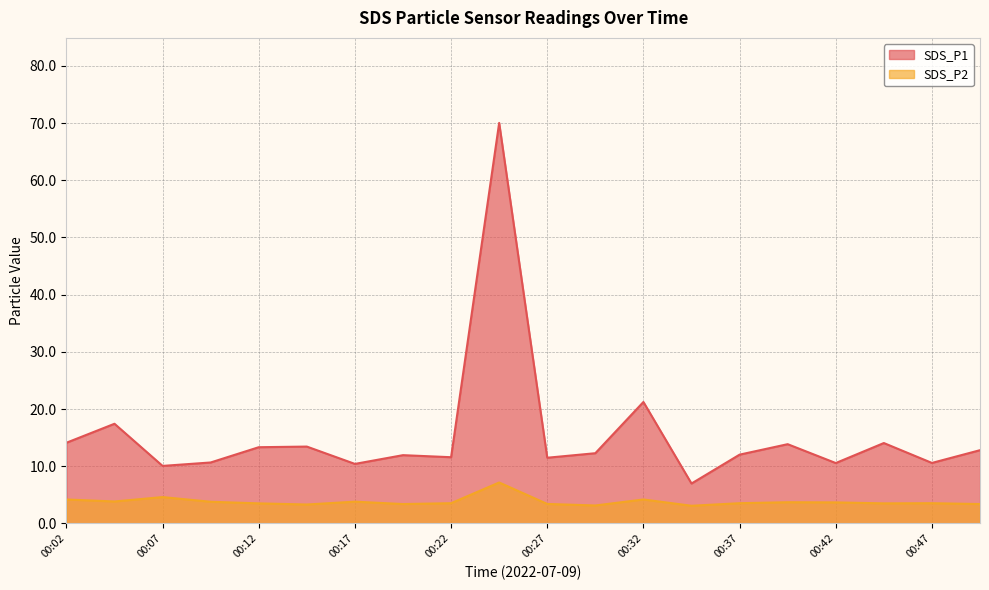

What is the sum of all SDS_P2 values?

76.1